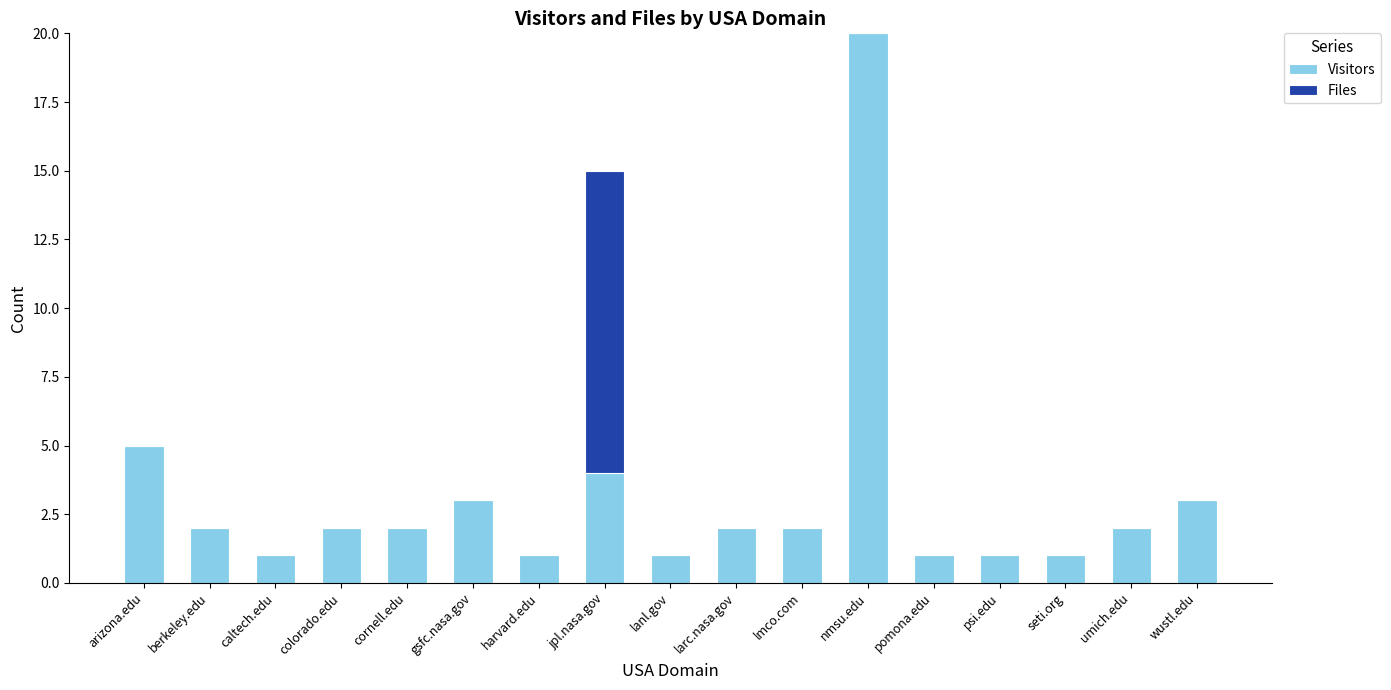

How many series are shown in this chart?

2